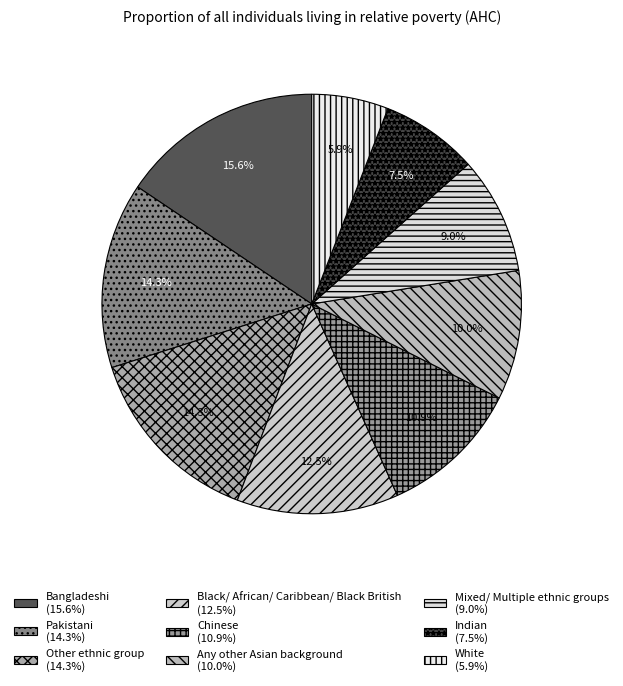

Combined, do White and Black/ African/ Caribbean/ Black British account for over 50%?

No